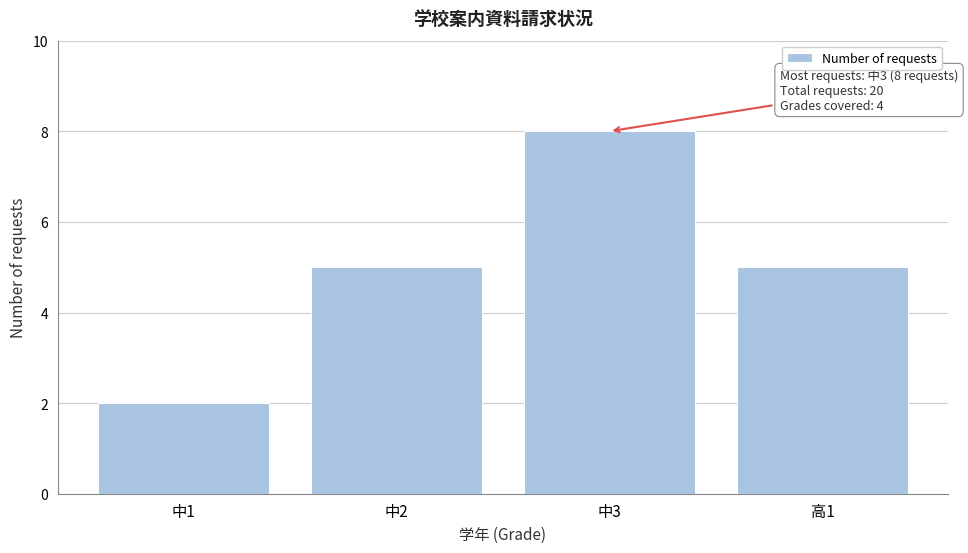

Reading left to right, list all the values displayed in this chart.

2	5	8	5